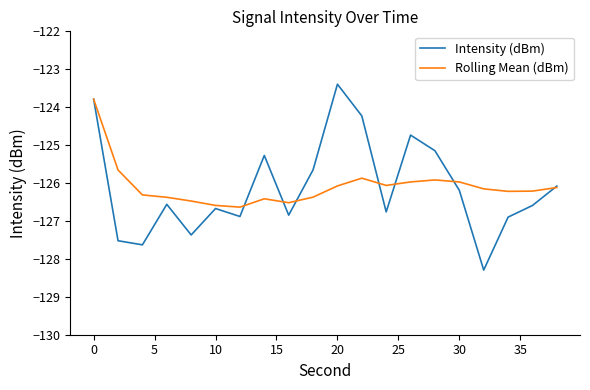

Which series has the widest spread of values?

Intensity (dBm)